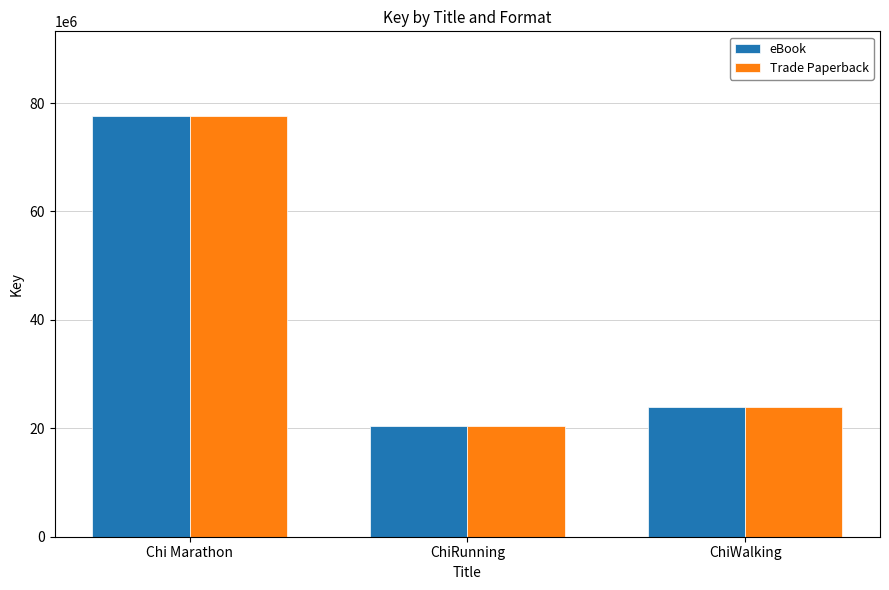

What is the smallest value displayed?

20477905